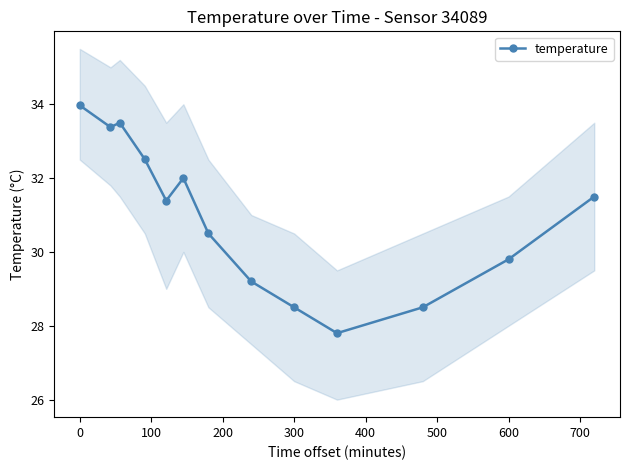

True or false: temperature has a value of 28.5 at 300.

True